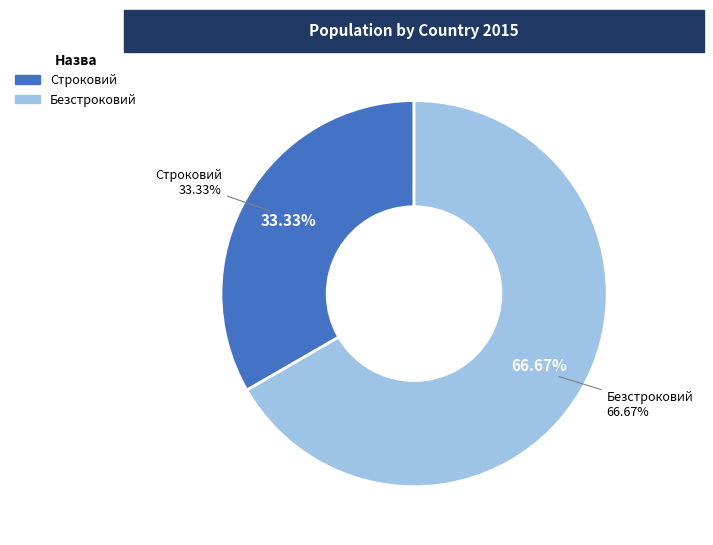

How many segments does this pie chart have?

2